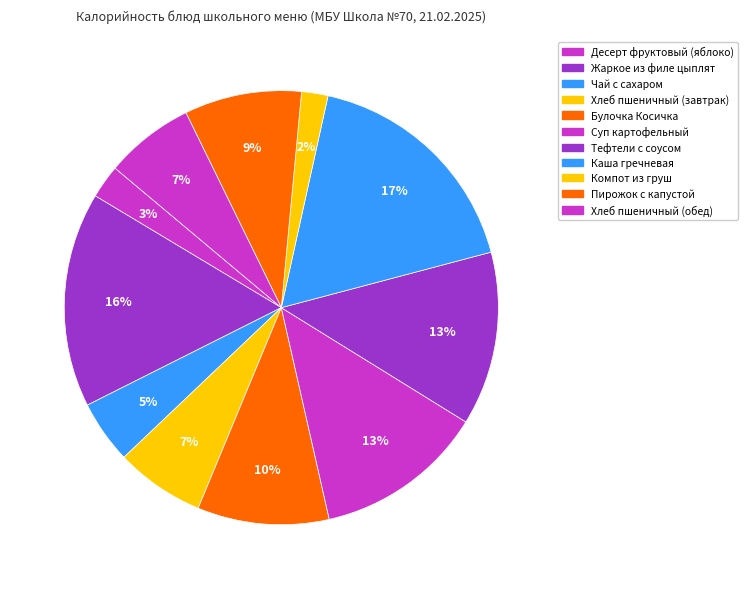

Count the number of slices in the pie.

11